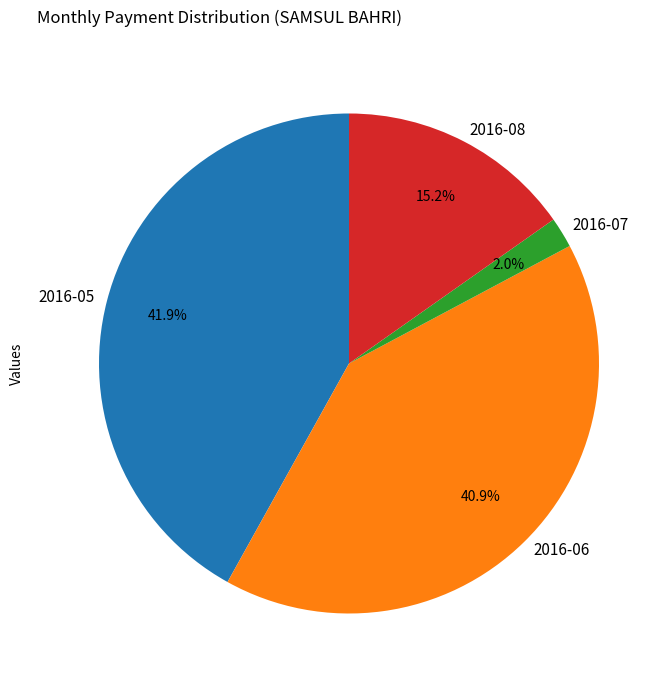

Do 2016-05 and 2016-06 together represent more than half of the pie?

Yes